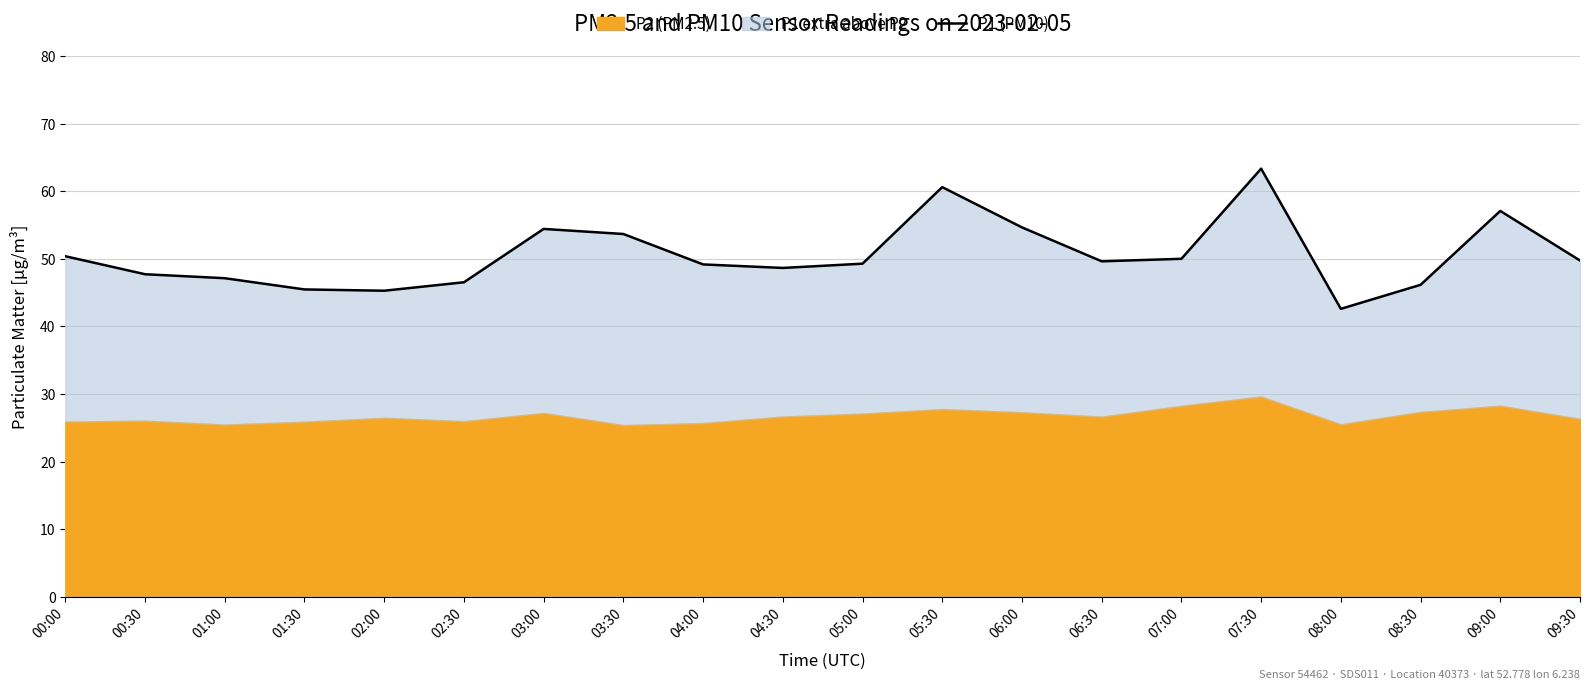

At which category does the data reach its first local valley?

02:00